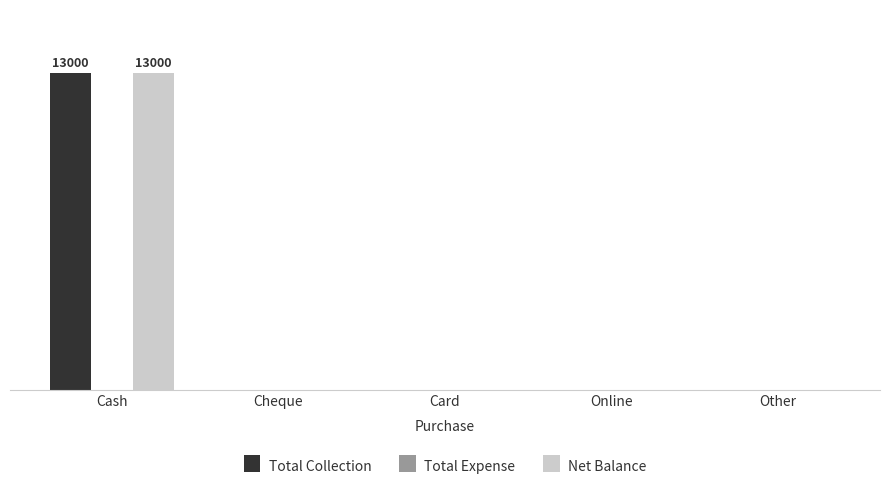

Is the value of Total Collection at Cash greater than the value of Net Balance at Card?

Yes